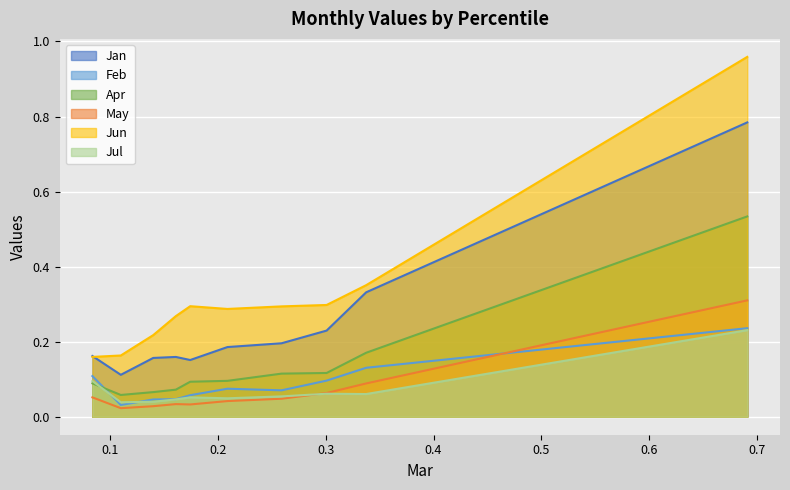

True or false: Apr and May cross at least once.

False